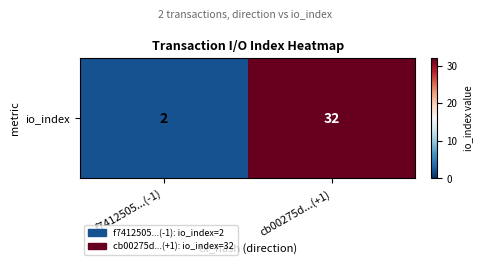

What is the change in value from f7412505...(-1) to cb00275d...(+1)?

+30